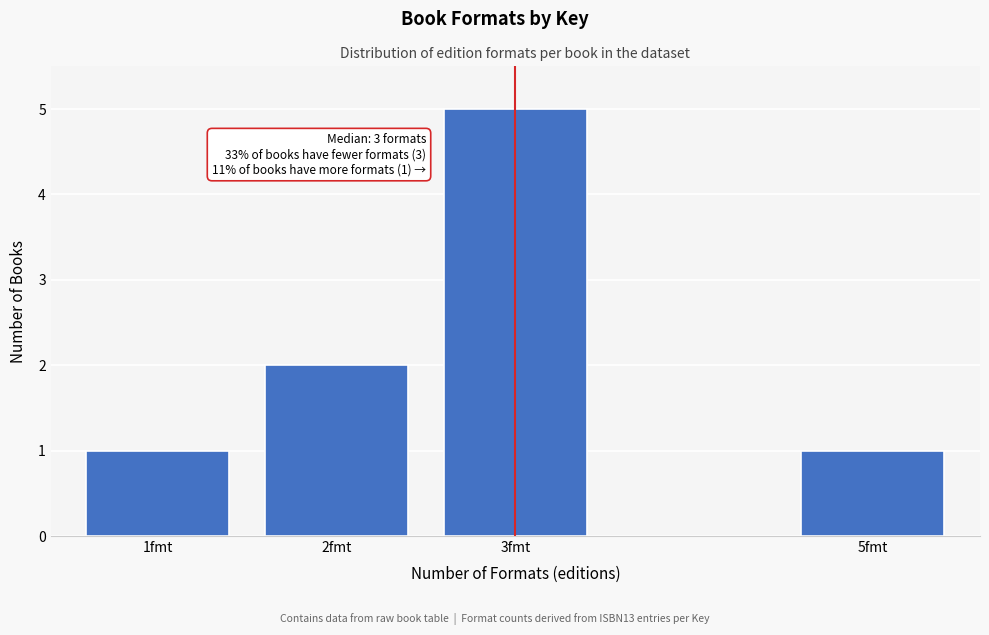

Reading right to left, what are all the values shown in this chart?

1	5	2	1